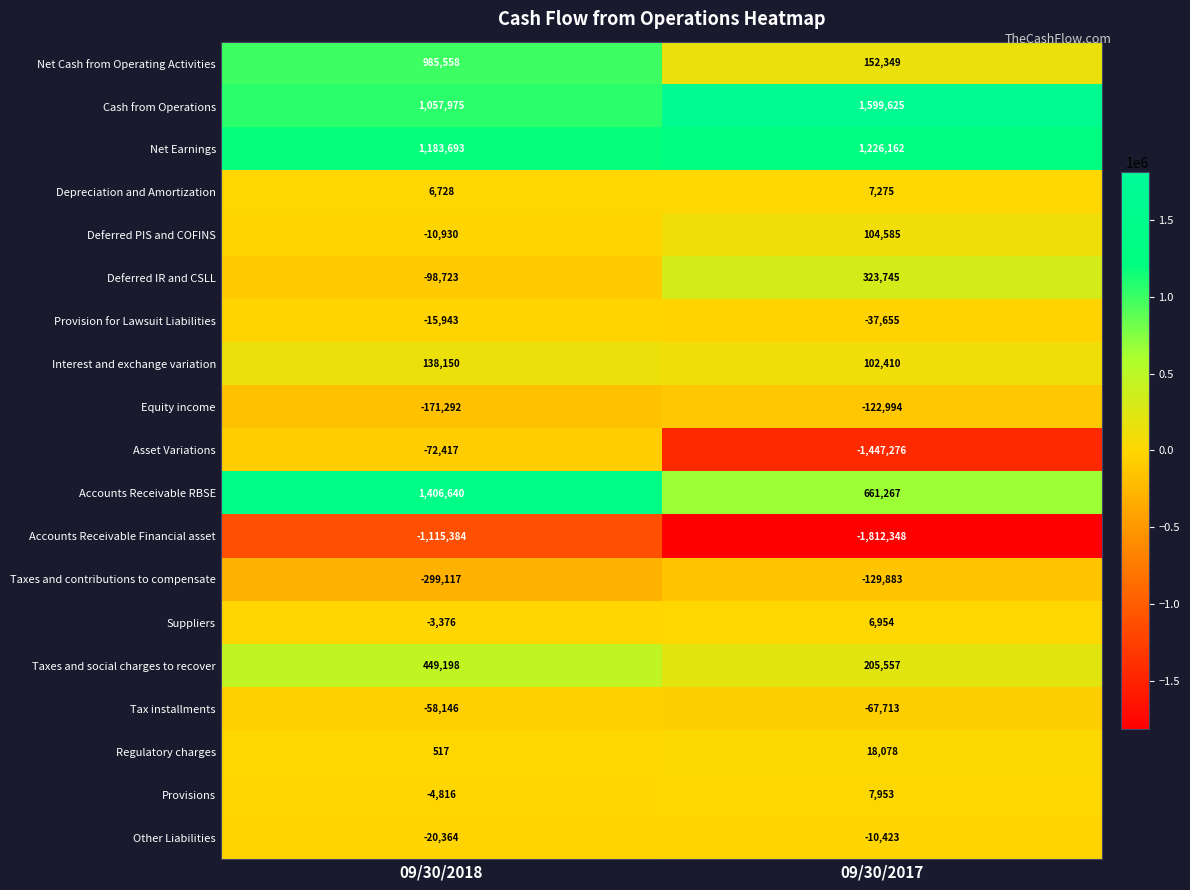

How many series are shown in this chart?

19